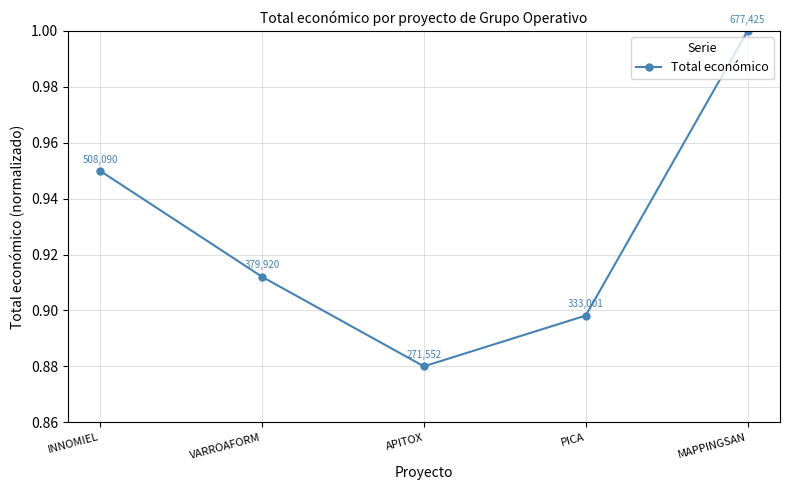

What position from the right is INNOMIEL?

5